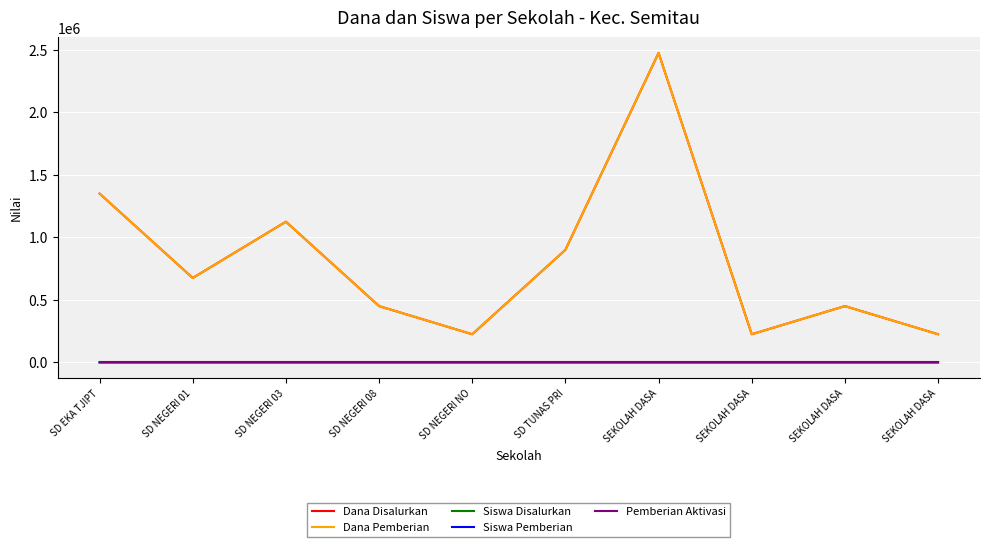

Does the chart have visible grid lines?

Yes